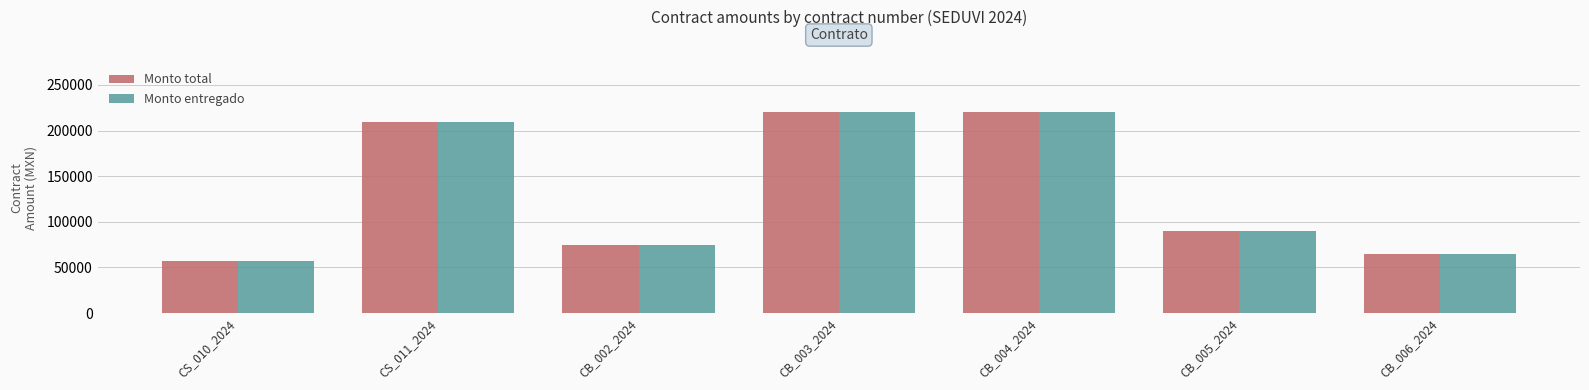

At how many categories does at least one series exceed 135631?

3